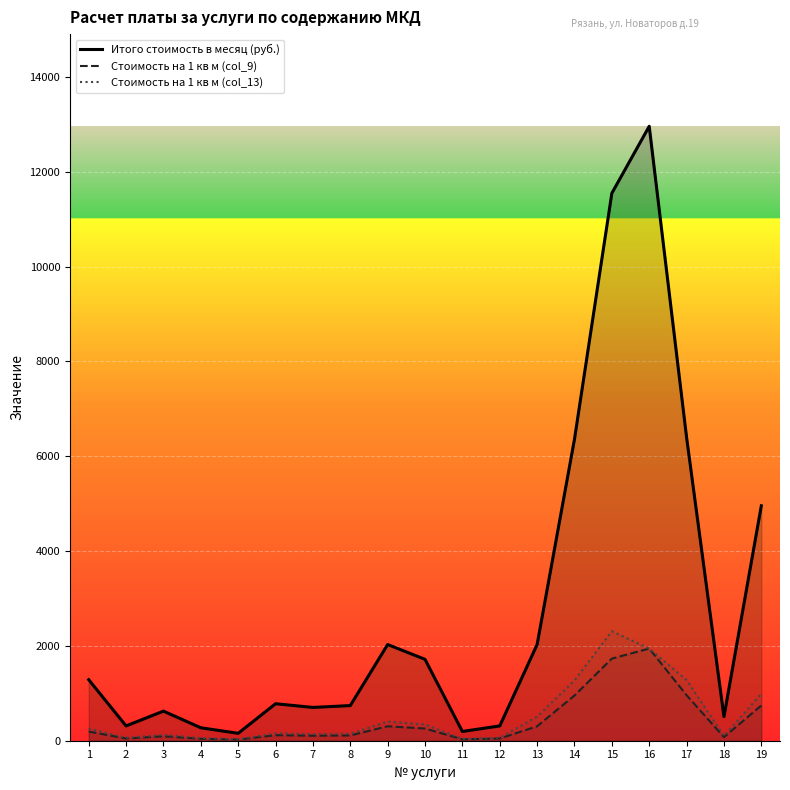

True or false: Стоимость на 1 кв м (col_13) and Итого стоимость в месяц (руб.) intersect in this chart.

False